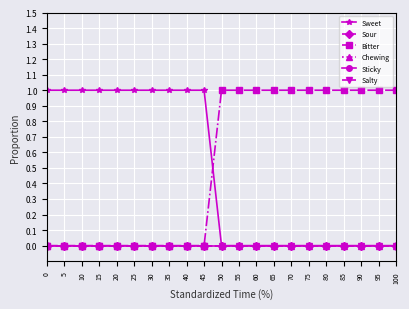

Which has a higher value, 35 or 40?

35